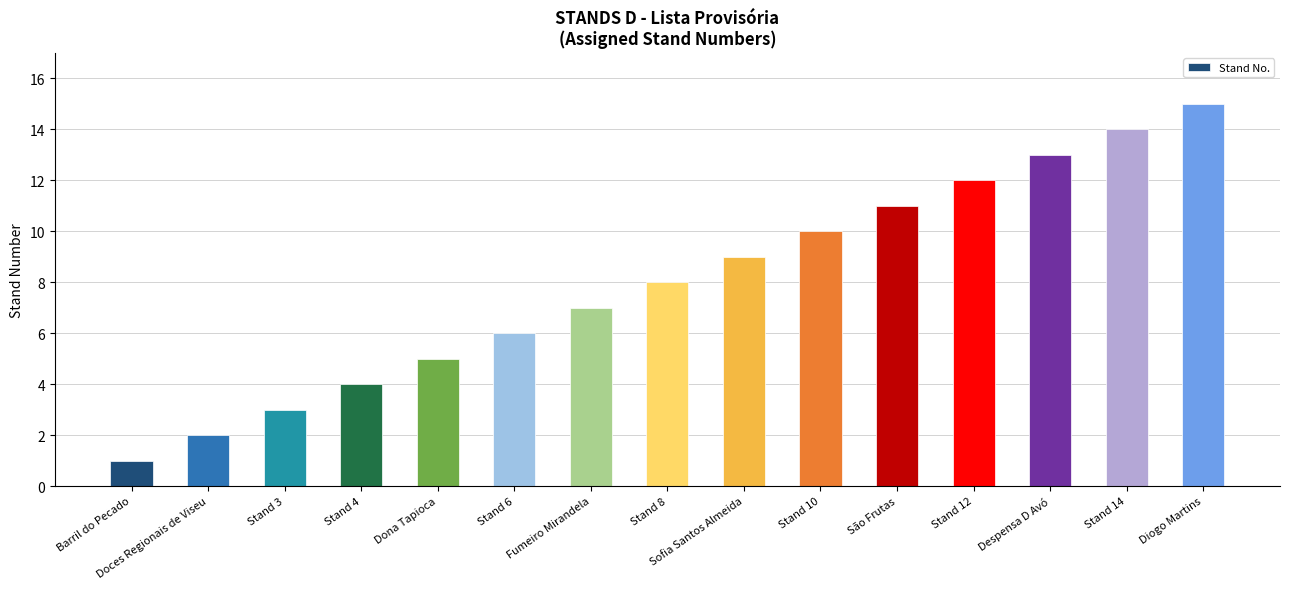

The value at Stand 12 is 17. True or false?

False